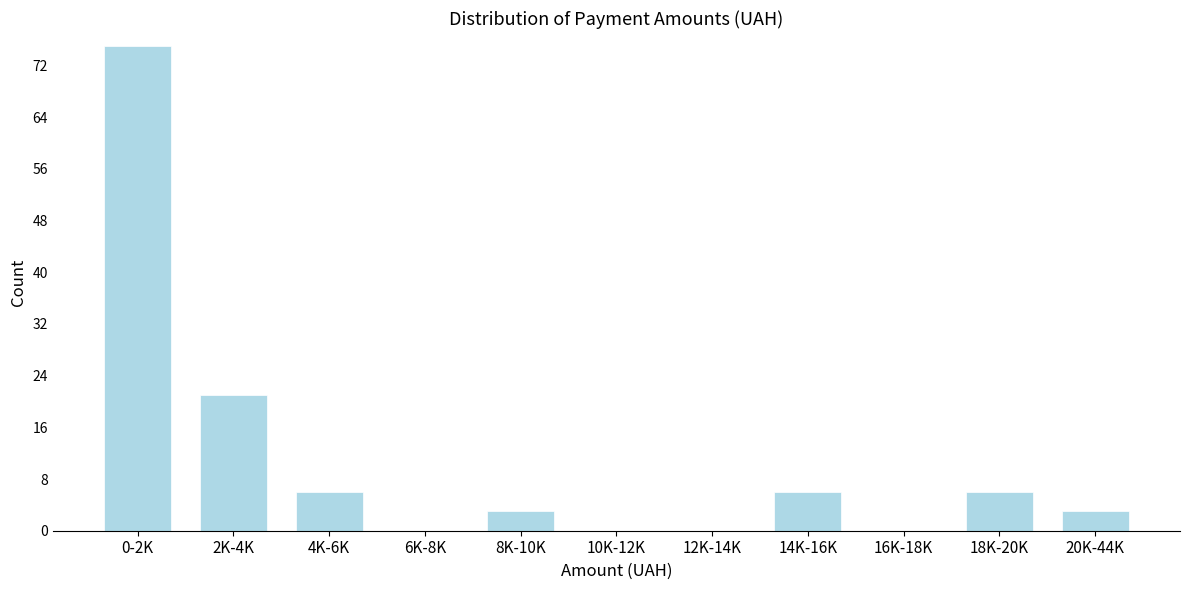

Reading left to right, list all the values displayed in this chart.

0-2K=75	2K-4K=21	4K-6K=6	6K-8K=0	8K-10K=3	10K-12K=0	12K-14K=0	14K-16K=6	16K-18K=0	18K-20K=6	20K-44K=3